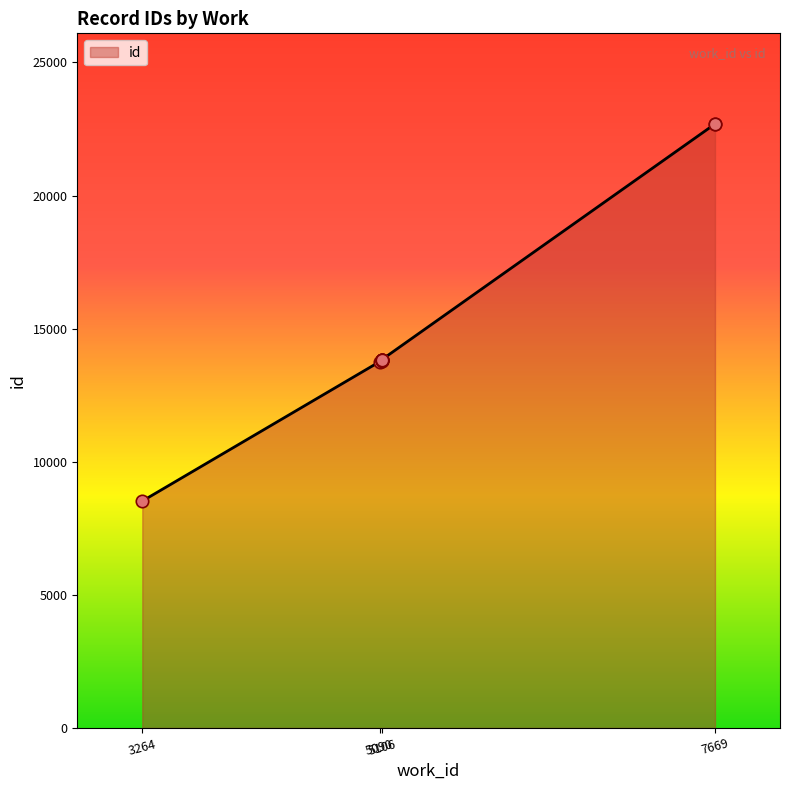

What is the change in value from 5106 to 7669?

+8858